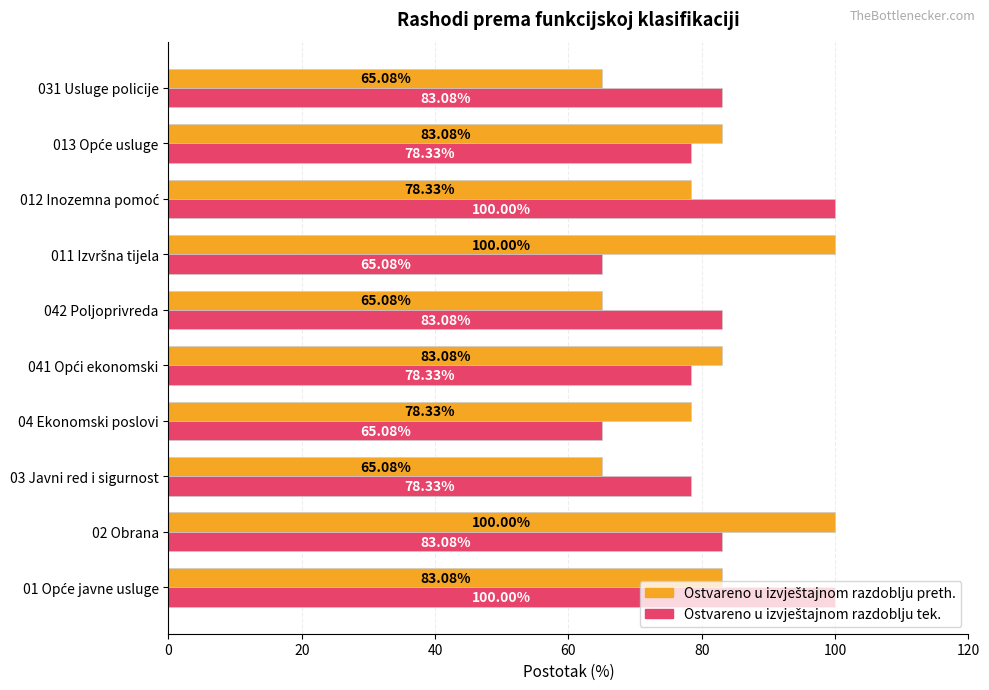

What is the total value across all series at 03 Javni red i sigurnost?

143.4